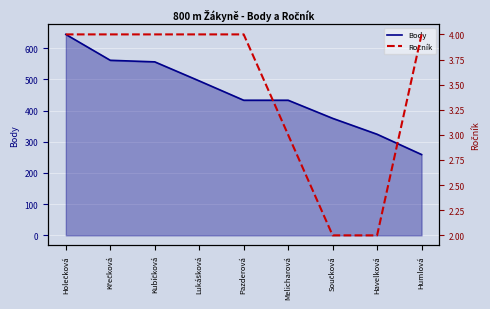

What is the difference between the Ročník values at Lukášková and Havelková?

2